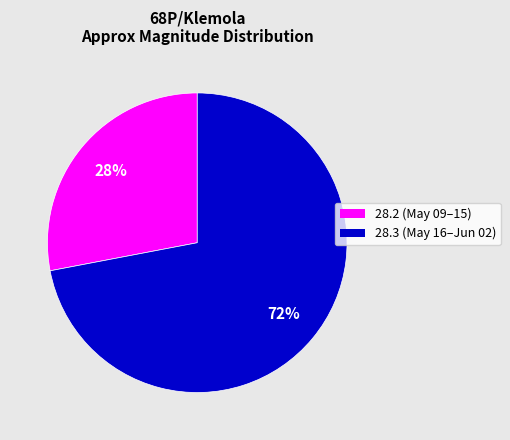

Is there any slice that represents more than half of the pie?

Yes